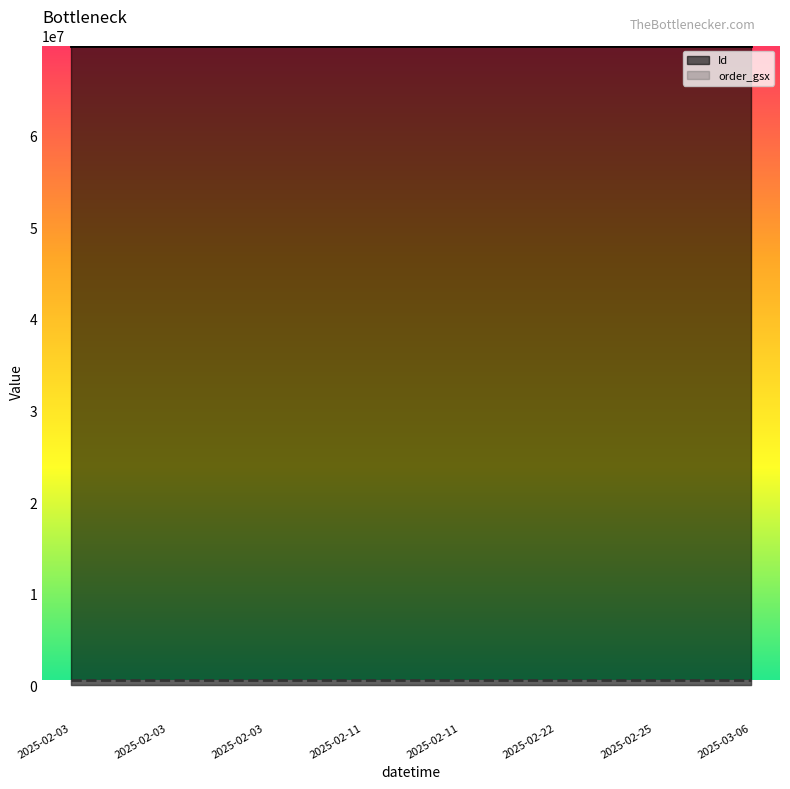

What are all the series names shown in the legend?

Id, order_gsx